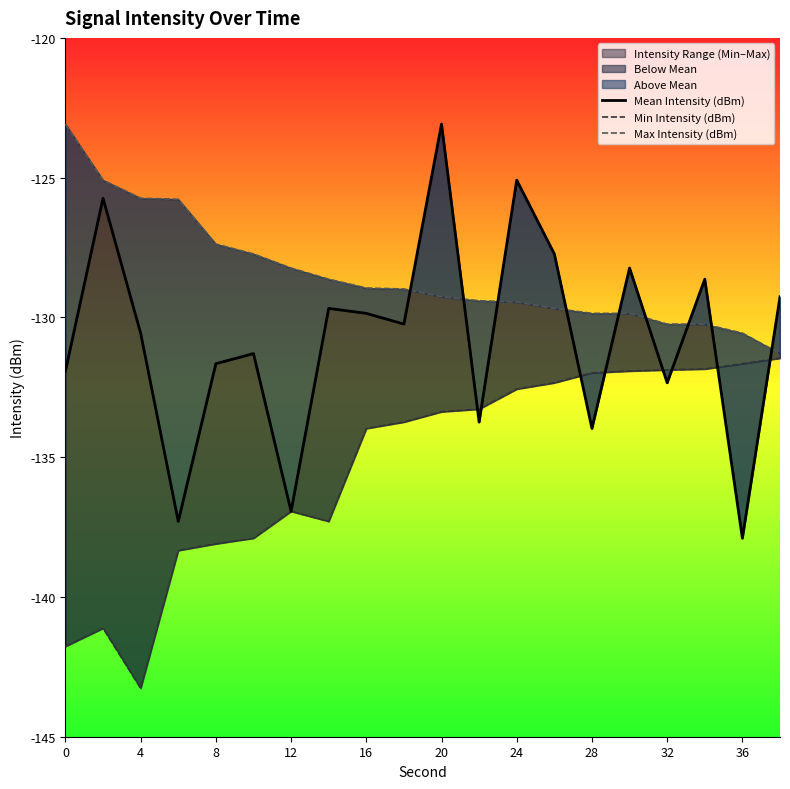

What is the value of the Min Intensity (dBm) point at the 15th from the left?

-132.0